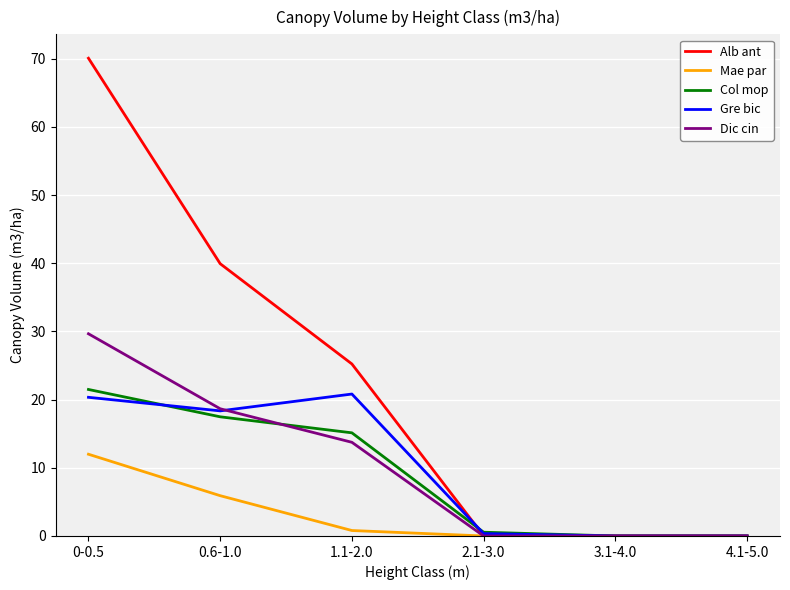

What is the difference between the Alb ant values at 0.6-1.0 and 3.1-4.0?

39.9